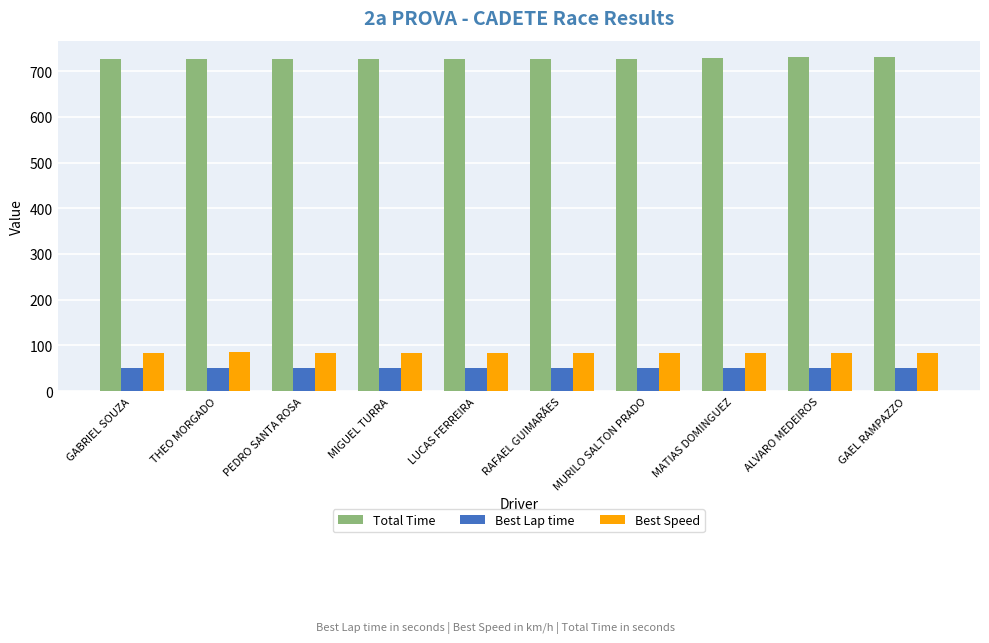

What is the average value of the Best Lap time series?

51.3